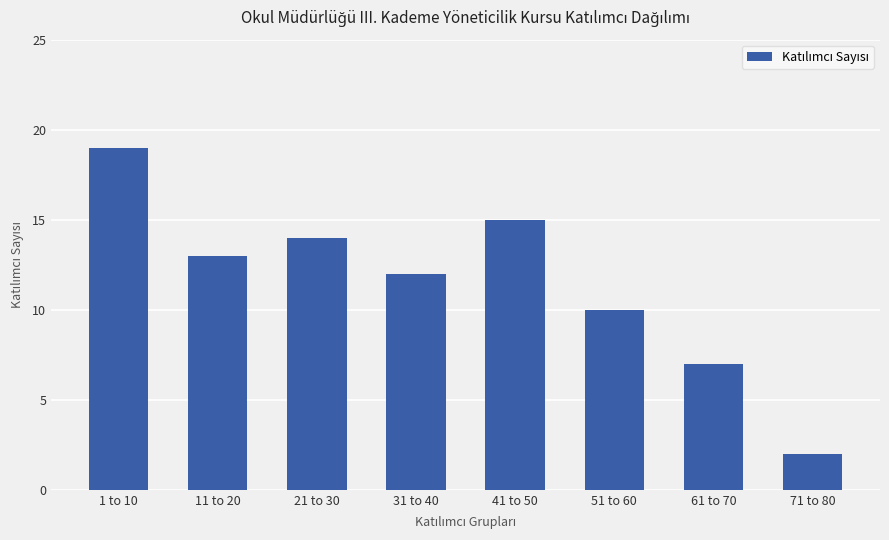

What is the minimum value shown in the chart?

2